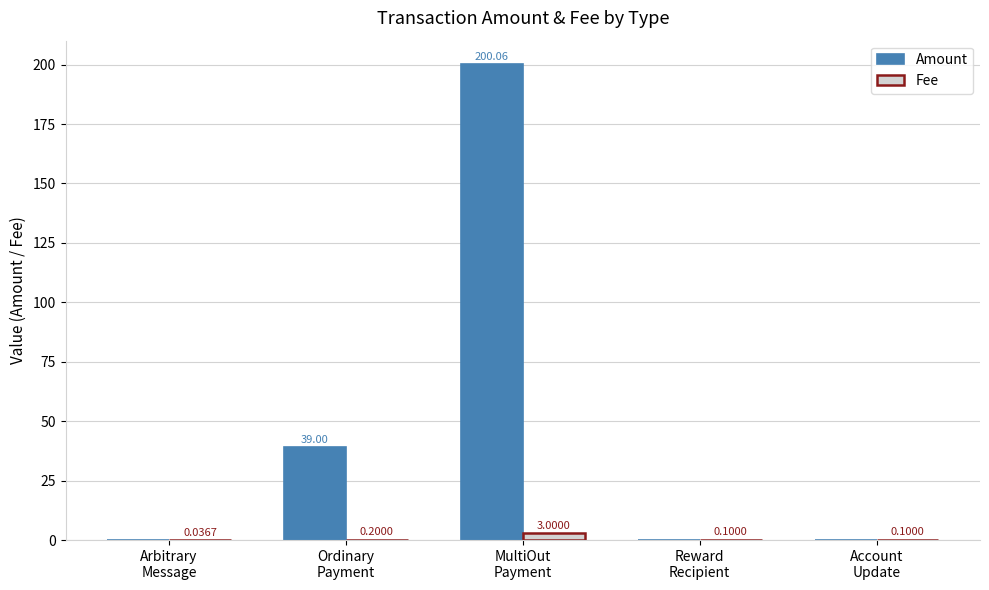

What is the sum of all Fee values?

3.4